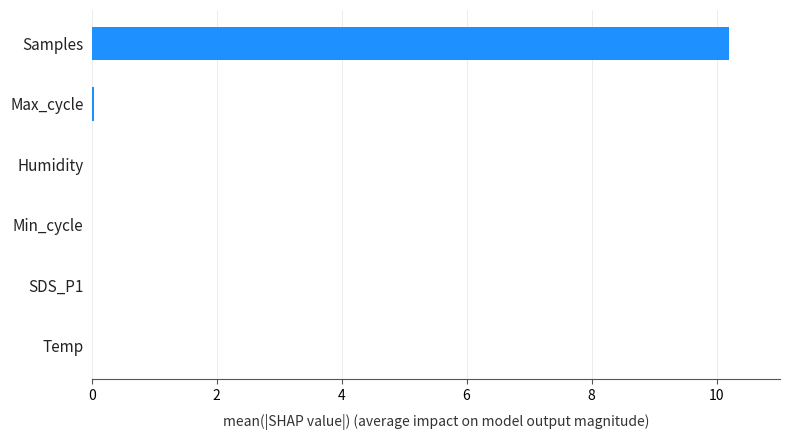

What is the maximum value shown in the chart?

10.2